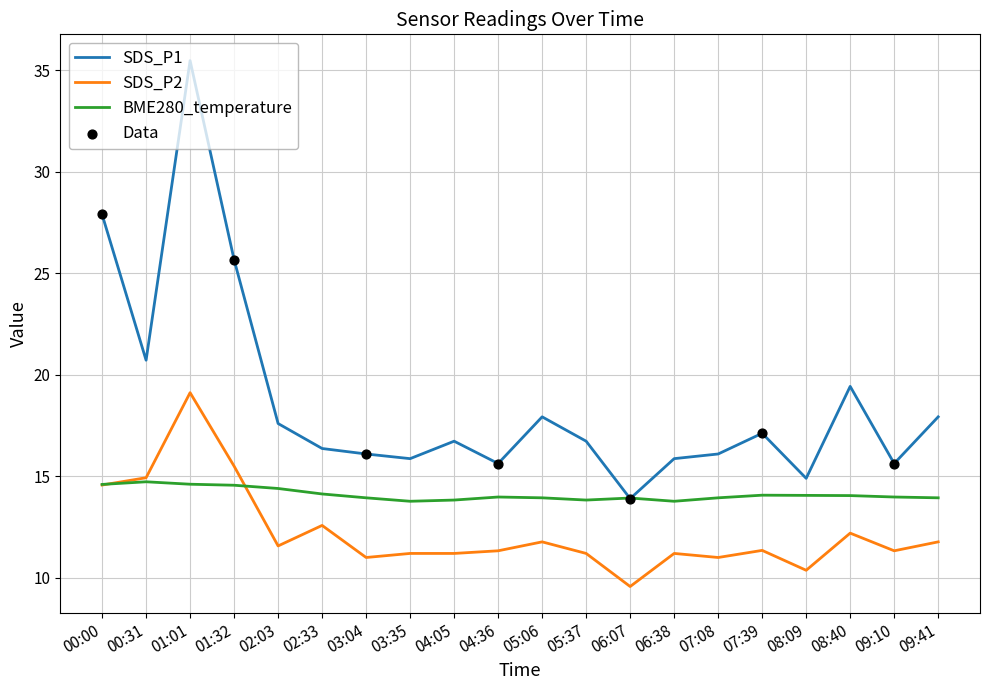

What is the difference between the highest and lowest values at 04:36?

4.3